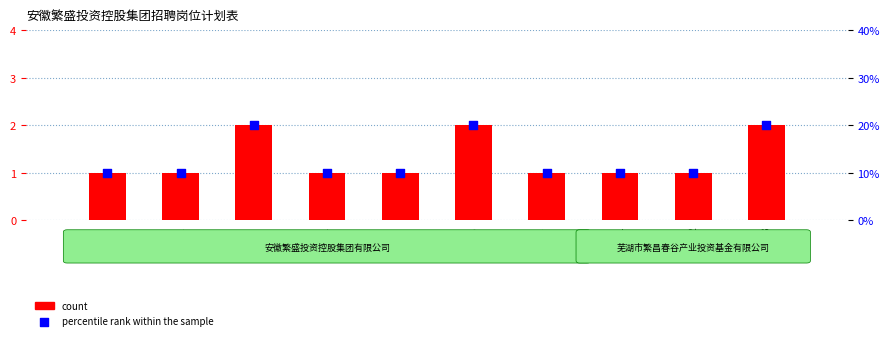

Which series has the largest Y range (max minus min)?

percentile rank within the sample